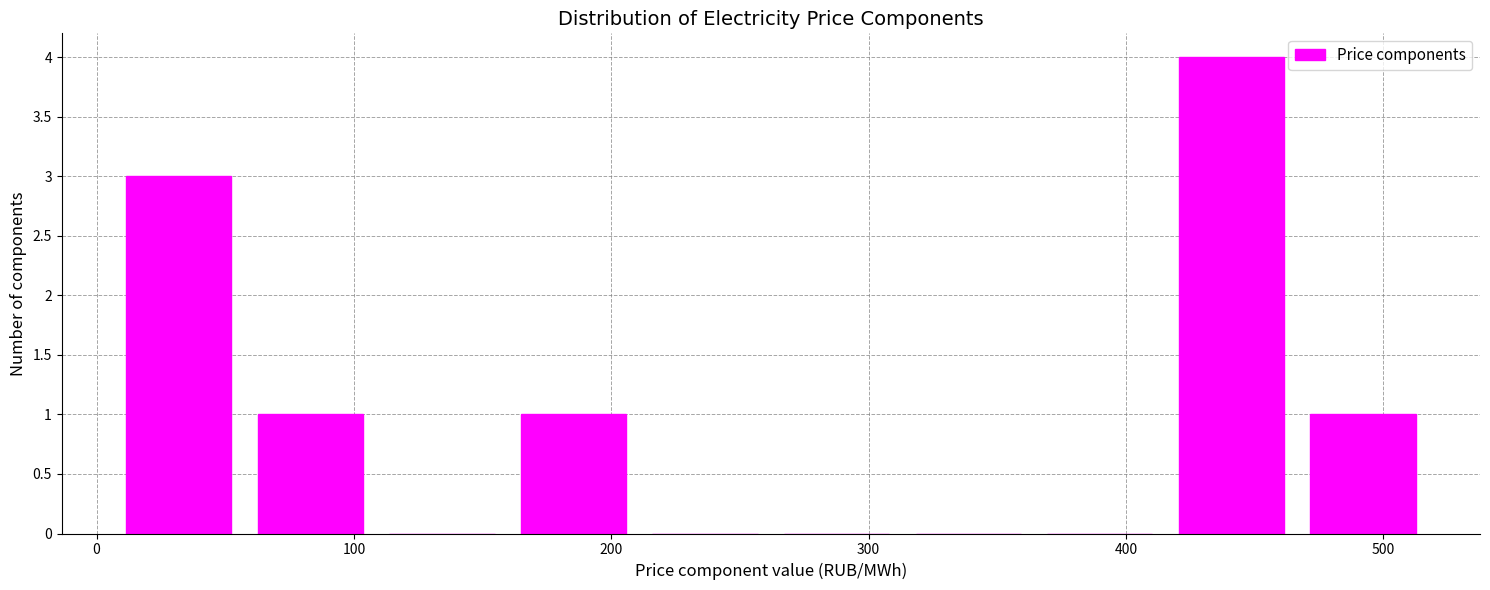

Reading left to right, transcribe this chart: for each bar, give the range it covers on the x-axis and its height. Neither the bar edges nor the heights are printed on the chart, so give them approximately, as read against the axes.

10 to 60: 3
60 to 110: 1
110 to 160: 0
160 to 210: 1
210 to 260: 0
260 to 310: 0
310 to 360: 0
360 to 420: 0
420 to 470: 4
470 to 520: 1